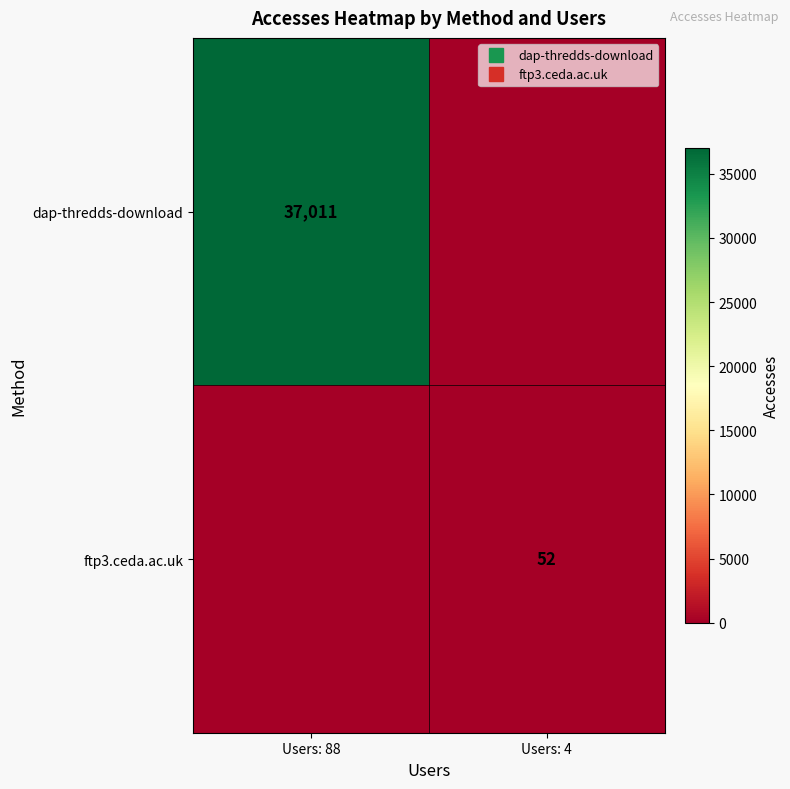

True or false: dap-thredds-download has a value of 14095 at Users: 4.

False